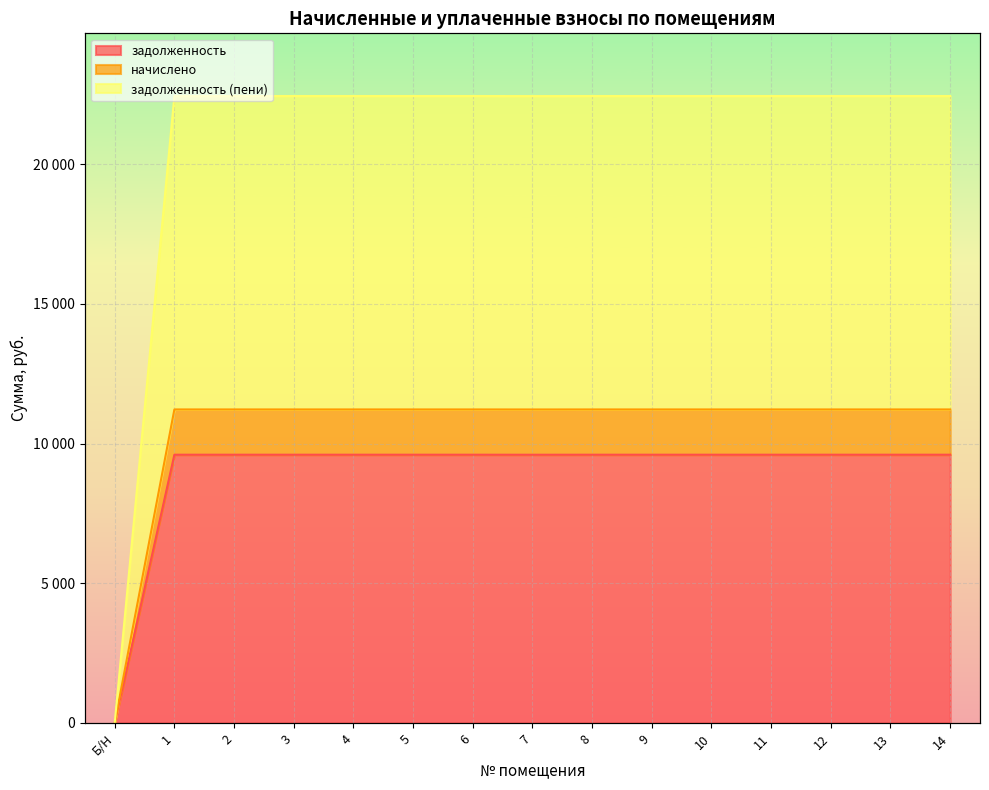

How many distinct data groups are displayed?

3